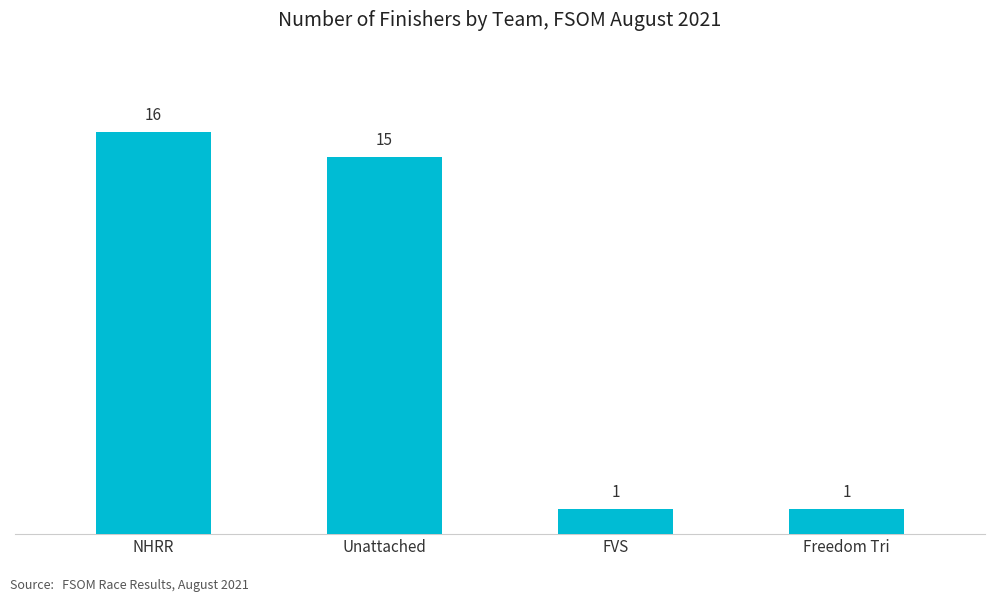

Does the chart contain stacked bars?

No